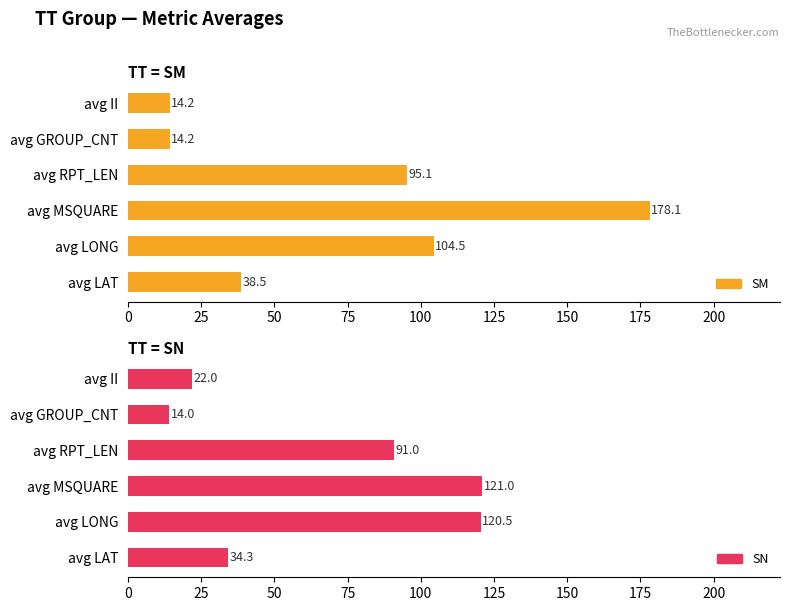

Rank the series by their maximum value, from lowest to highest.

SN, SM